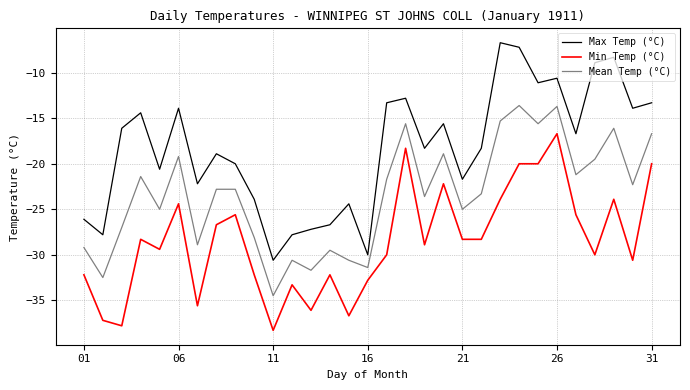

Which series has the largest total across all categories?

Max Temp (°C)